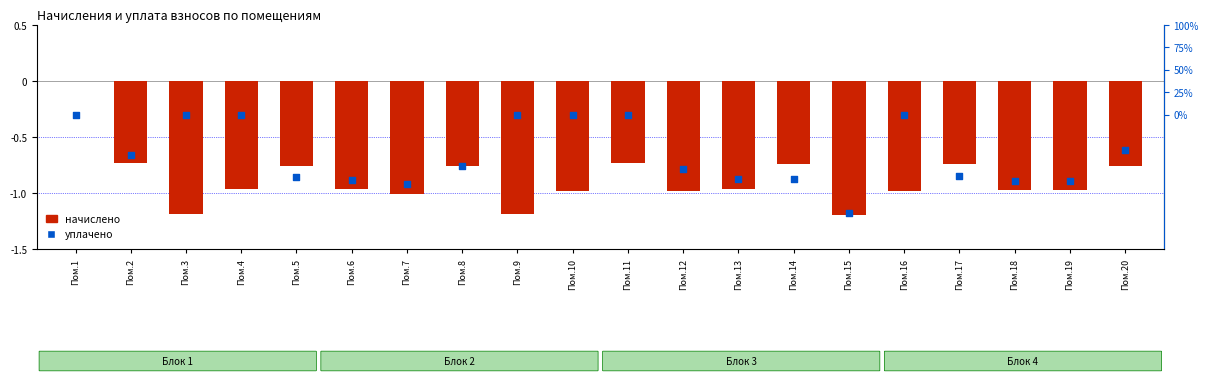

Which series reaches the maximum Y coordinate?

начислено